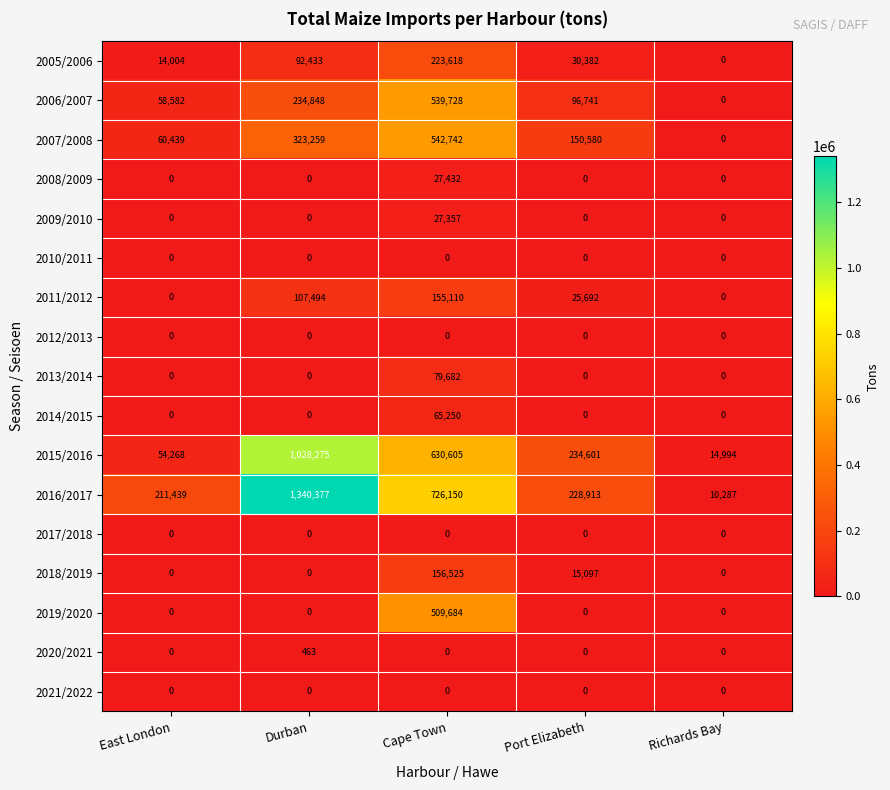

Between East London and Port Elizabeth, which series saw the biggest shift?

2015/2016